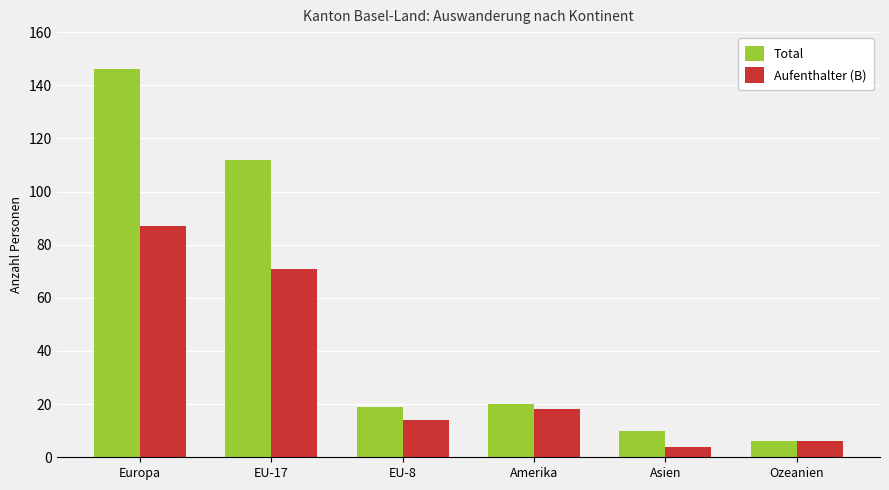

What is the difference between the maximum and minimum values in the Aufenthalter (B) series?

83